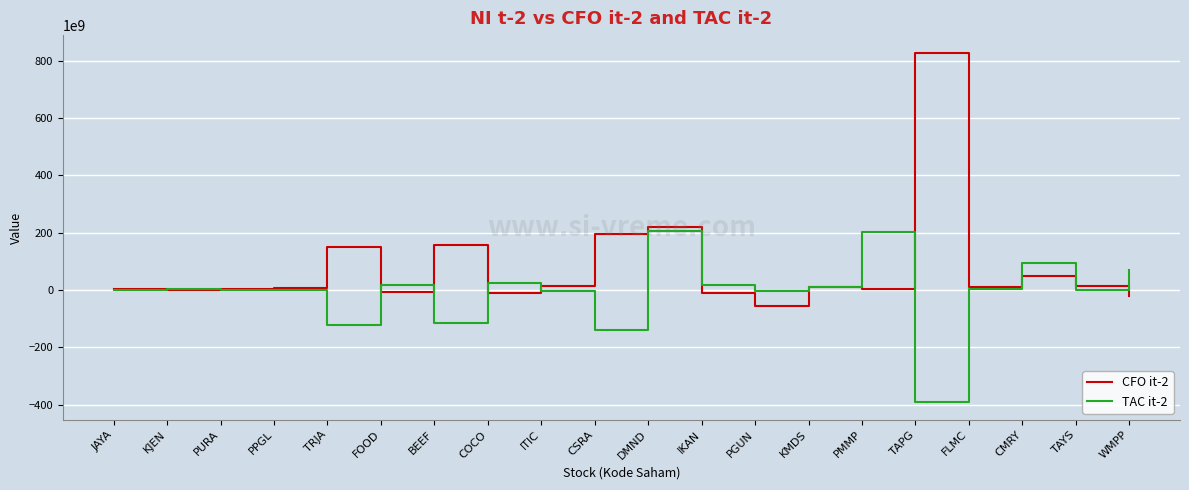

Which series has the widest spread of values?

CFO it-2